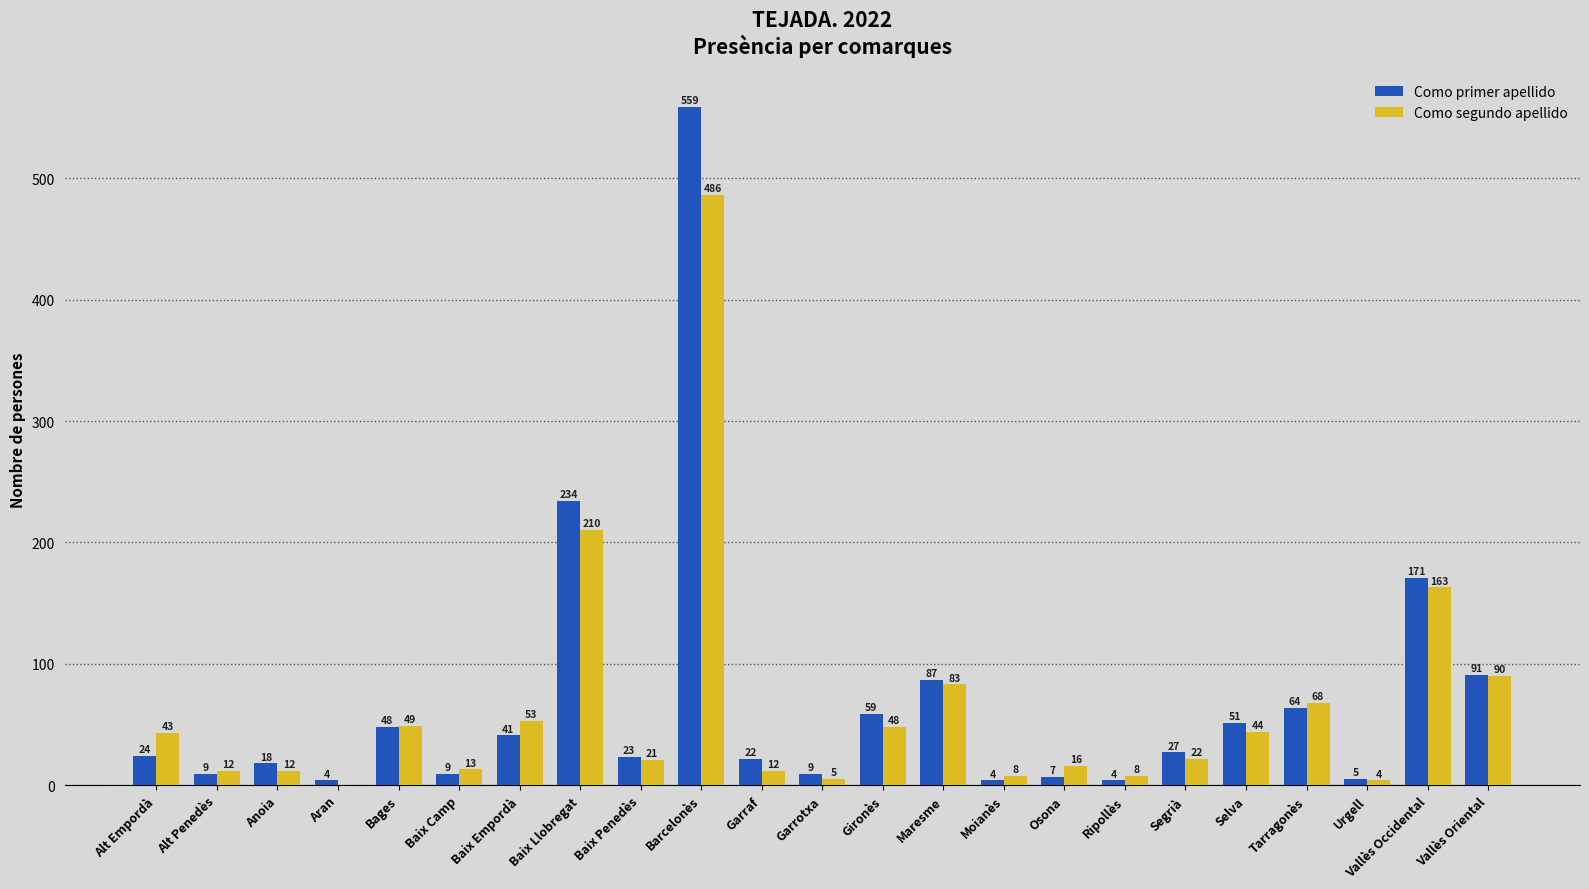

Reading right to left, extract all data points from this chart.

Como primer apellido: 91	171	5	64	51	27	4	7	4	87	59	9	22	559	23	234	41	9	48	4	18	9	24
Como segundo apellido: 90	163	4	68	44	22	8	16	8	83	48	5	12	486	21	210	53	13	49	0	12	12	43